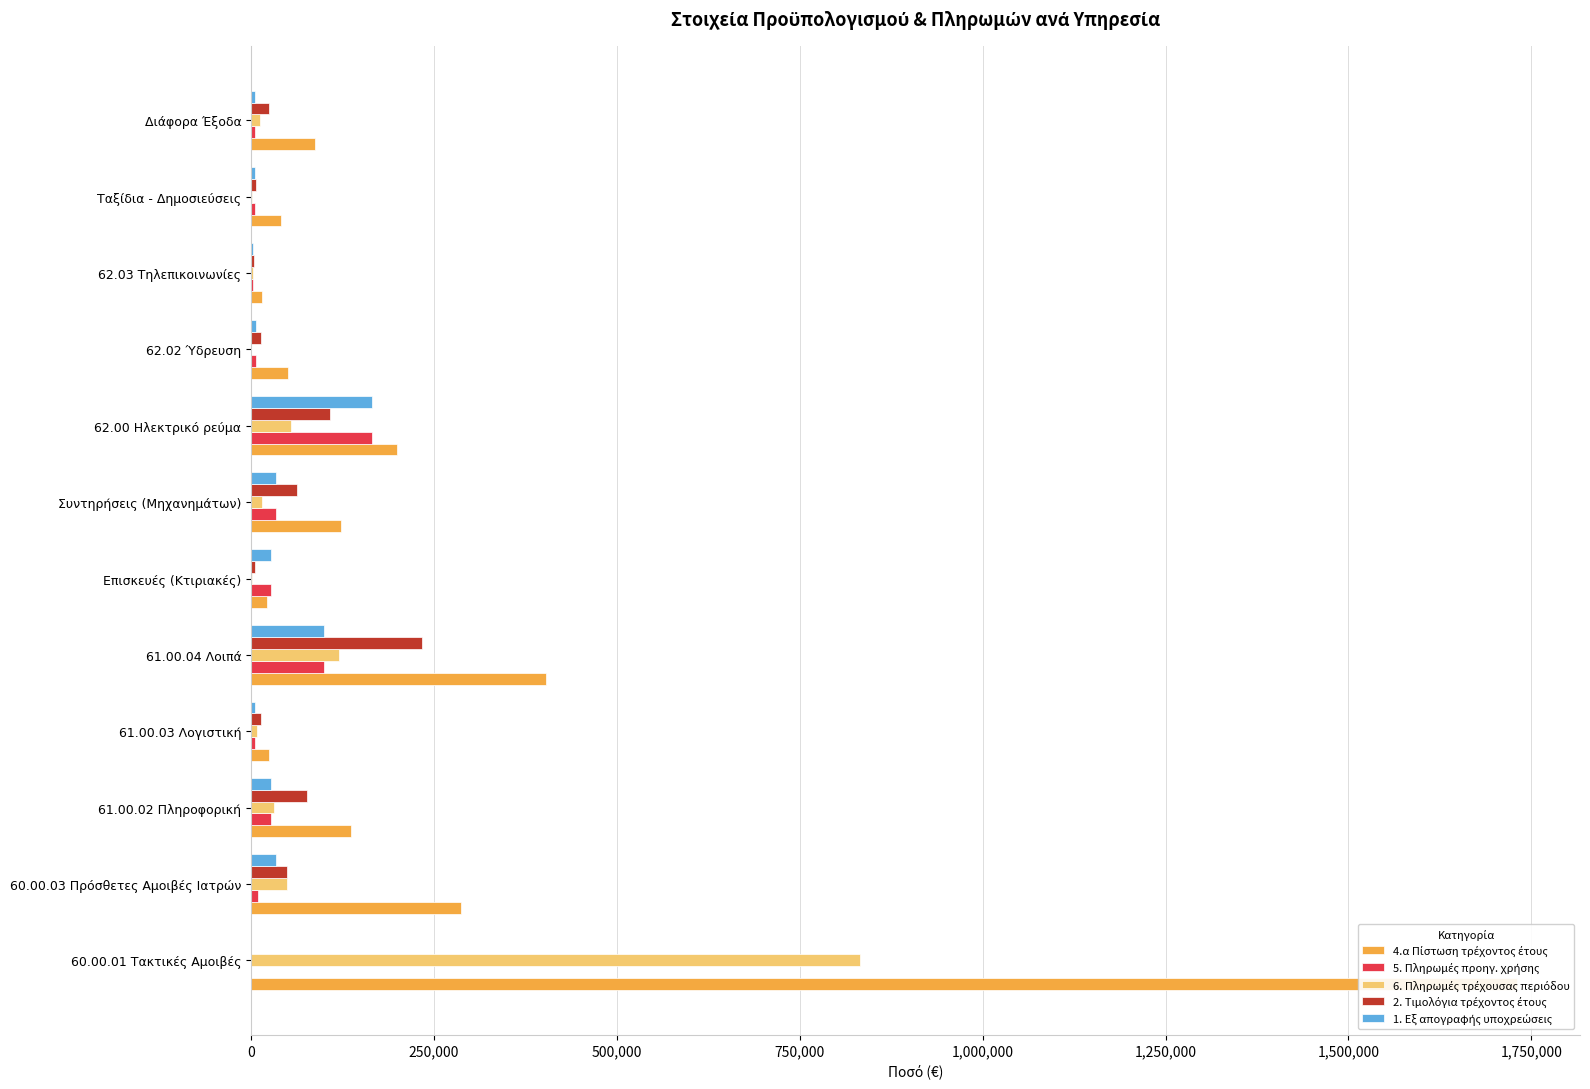

List the series in order of their peak value, highest first.

4.α Πίστωση τρέχοντος έτους, 6. Πληρωμές τρέχουσας περιόδου, 2. Τιμολόγια τρέχοντος έτους, 5. Πληρωμές προηγ. χρήσης, 1. Εξ απογραφής υποχρεώσεις